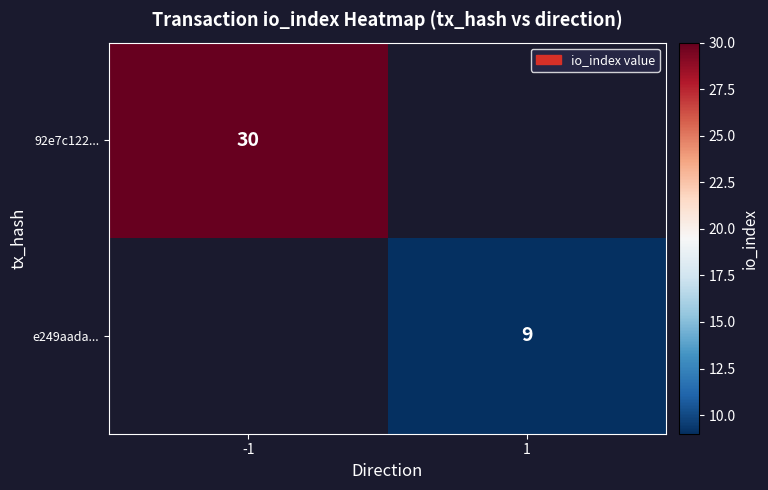

Which label corresponds to the smallest value in the chart?

1